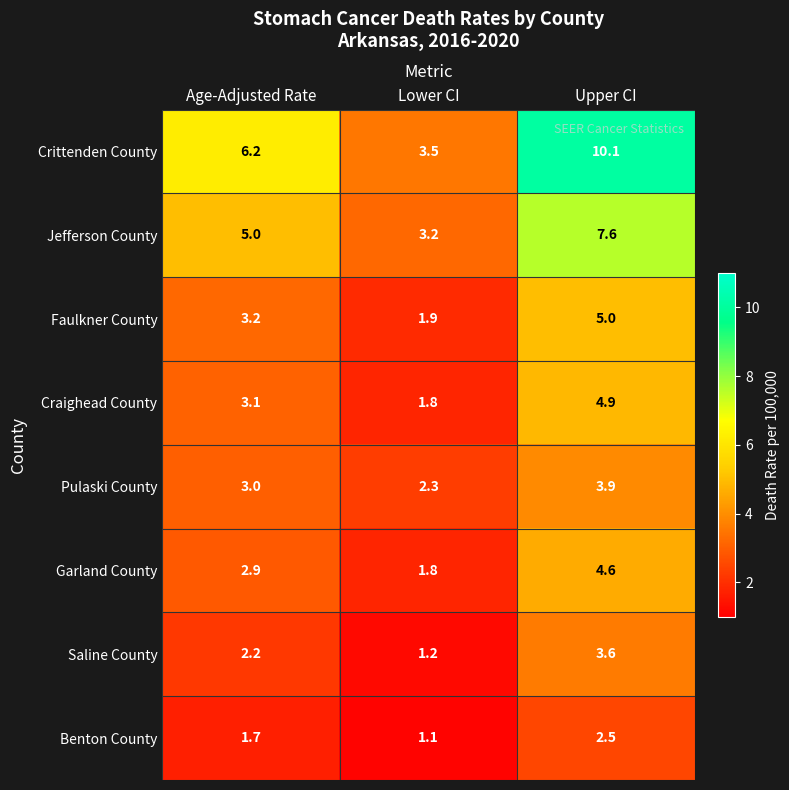

True or false: Garland County has a value of 4.6 at Upper CI.

True